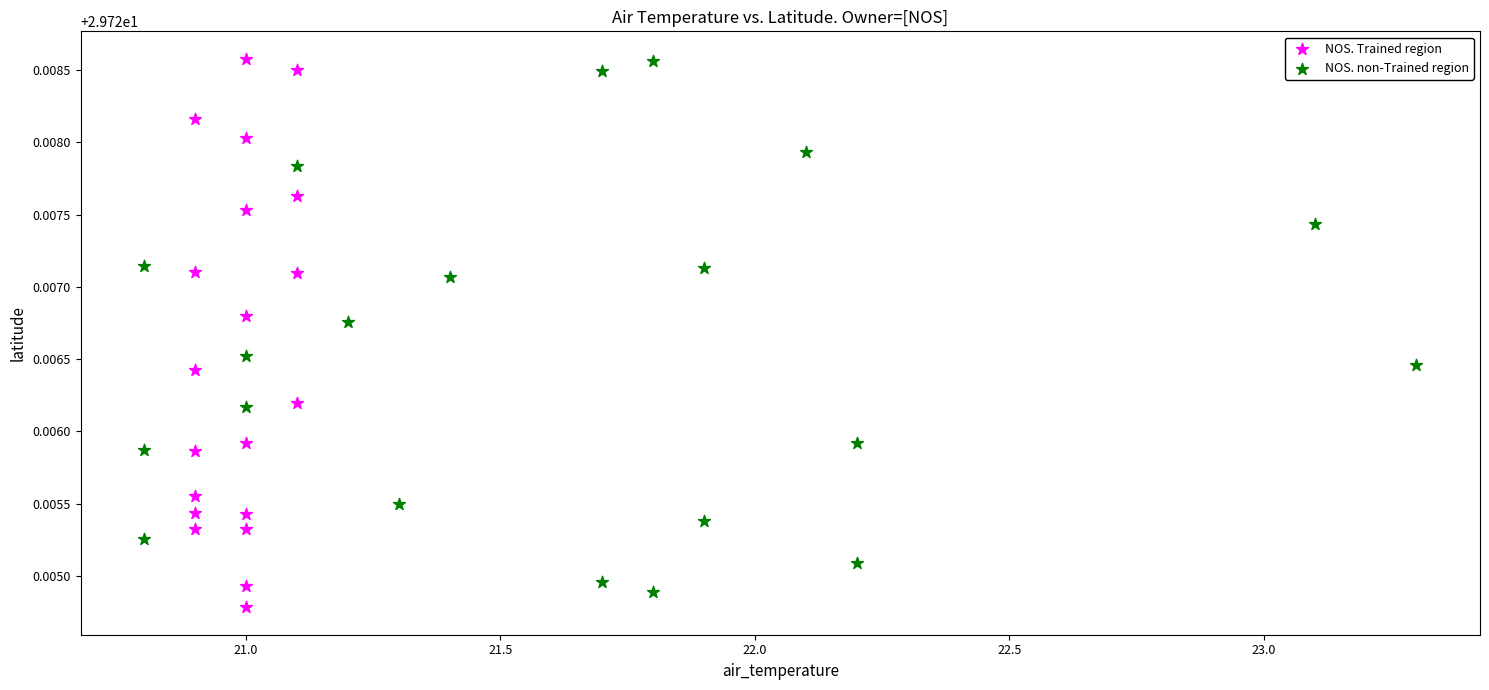

Which series has the widest spread of Y values?

NOS. Trained region